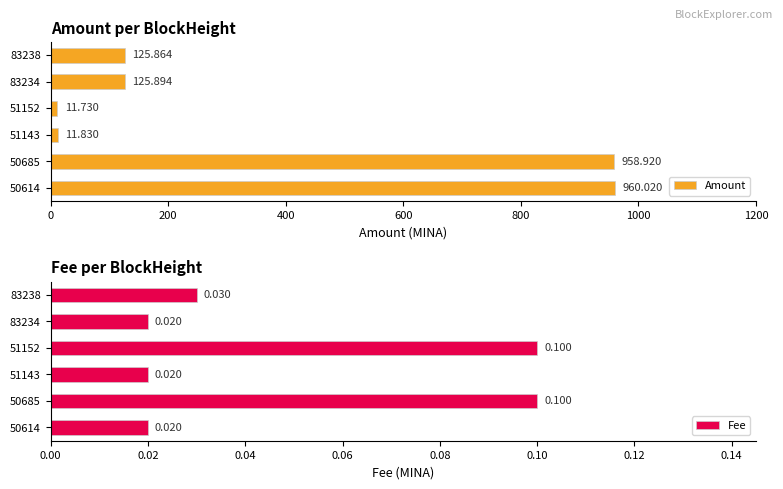

Which series has the largest total across all categories?

Amount